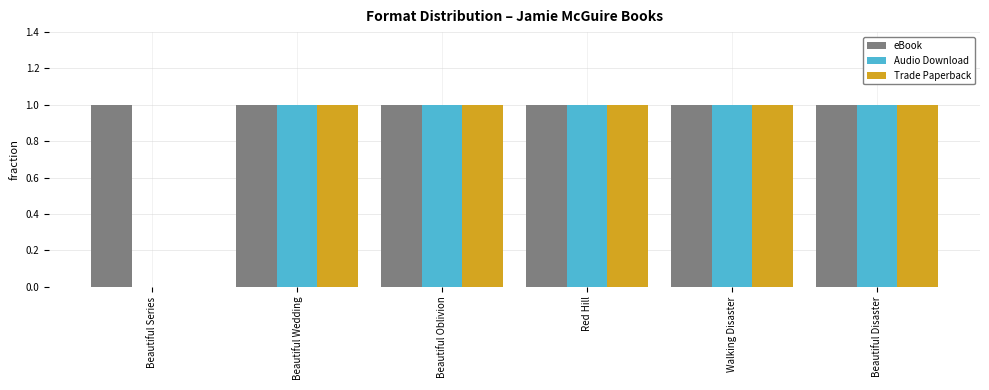

What is the total value across all series at Walking Disaster?

3